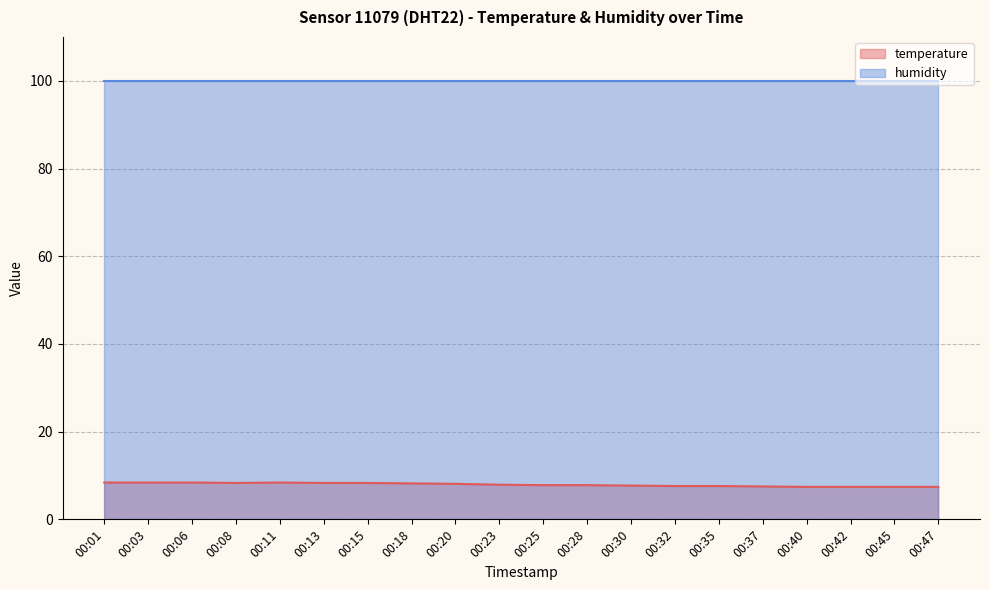

What is the sum of the values at 00:06 and 00:13?

16.7